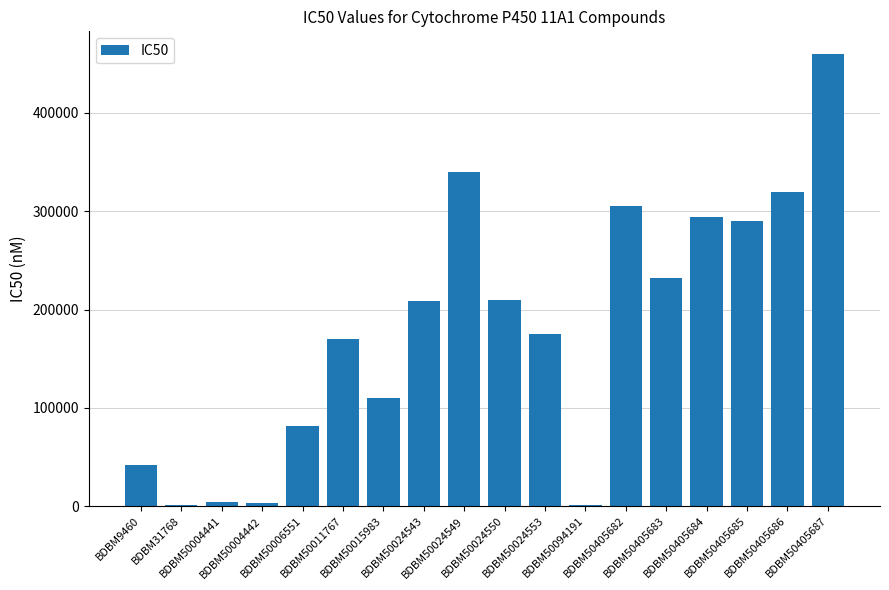

What is the sum of all values?

3248360